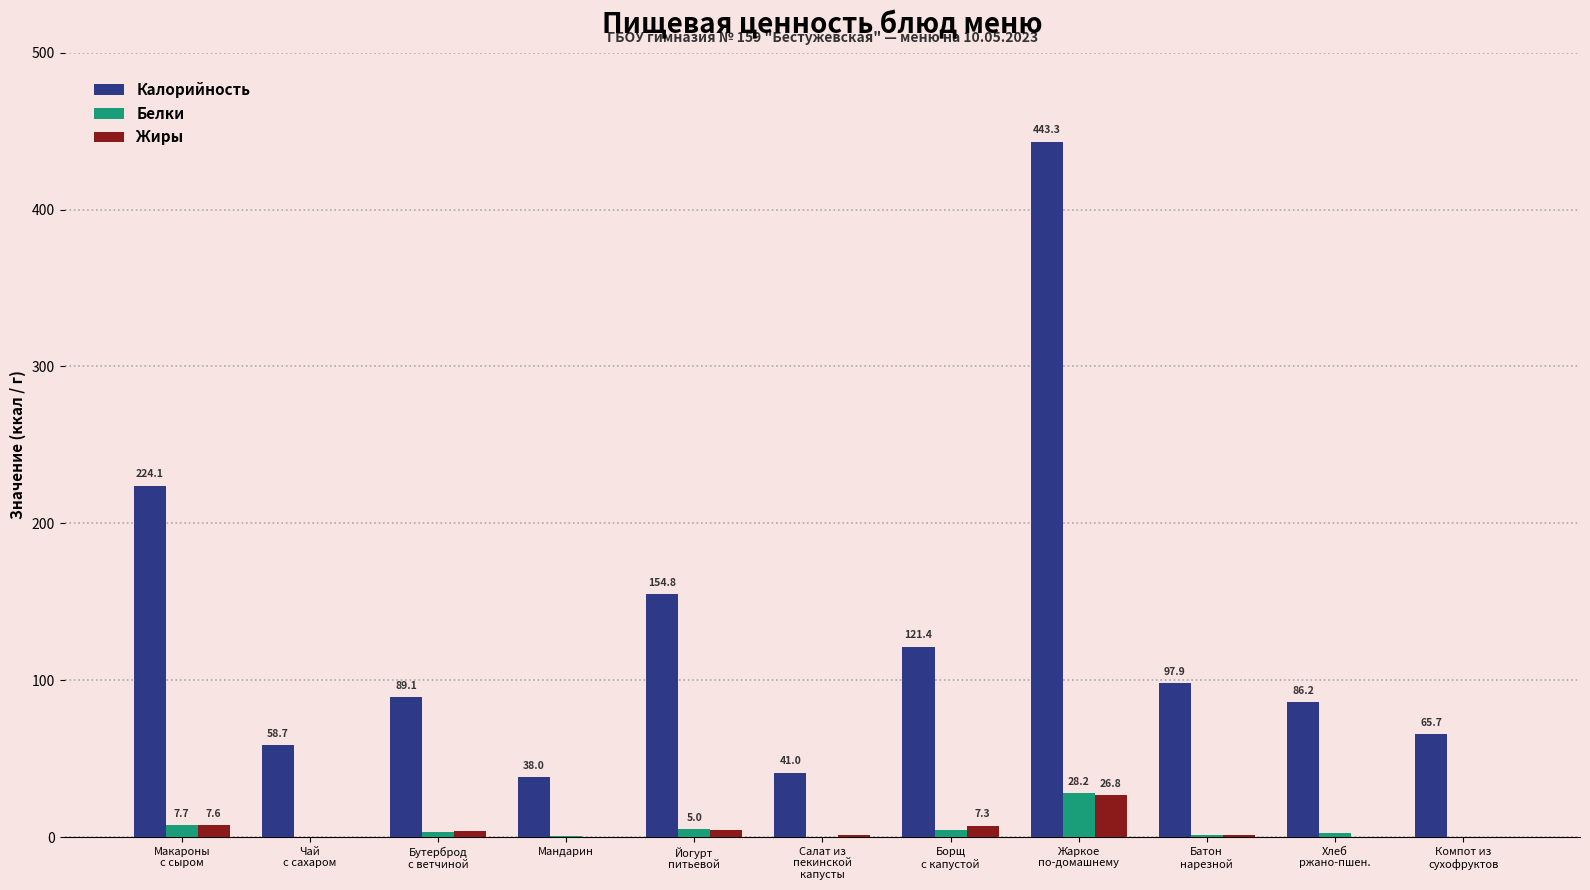

Which series has the largest total across all categories?

Калорийность